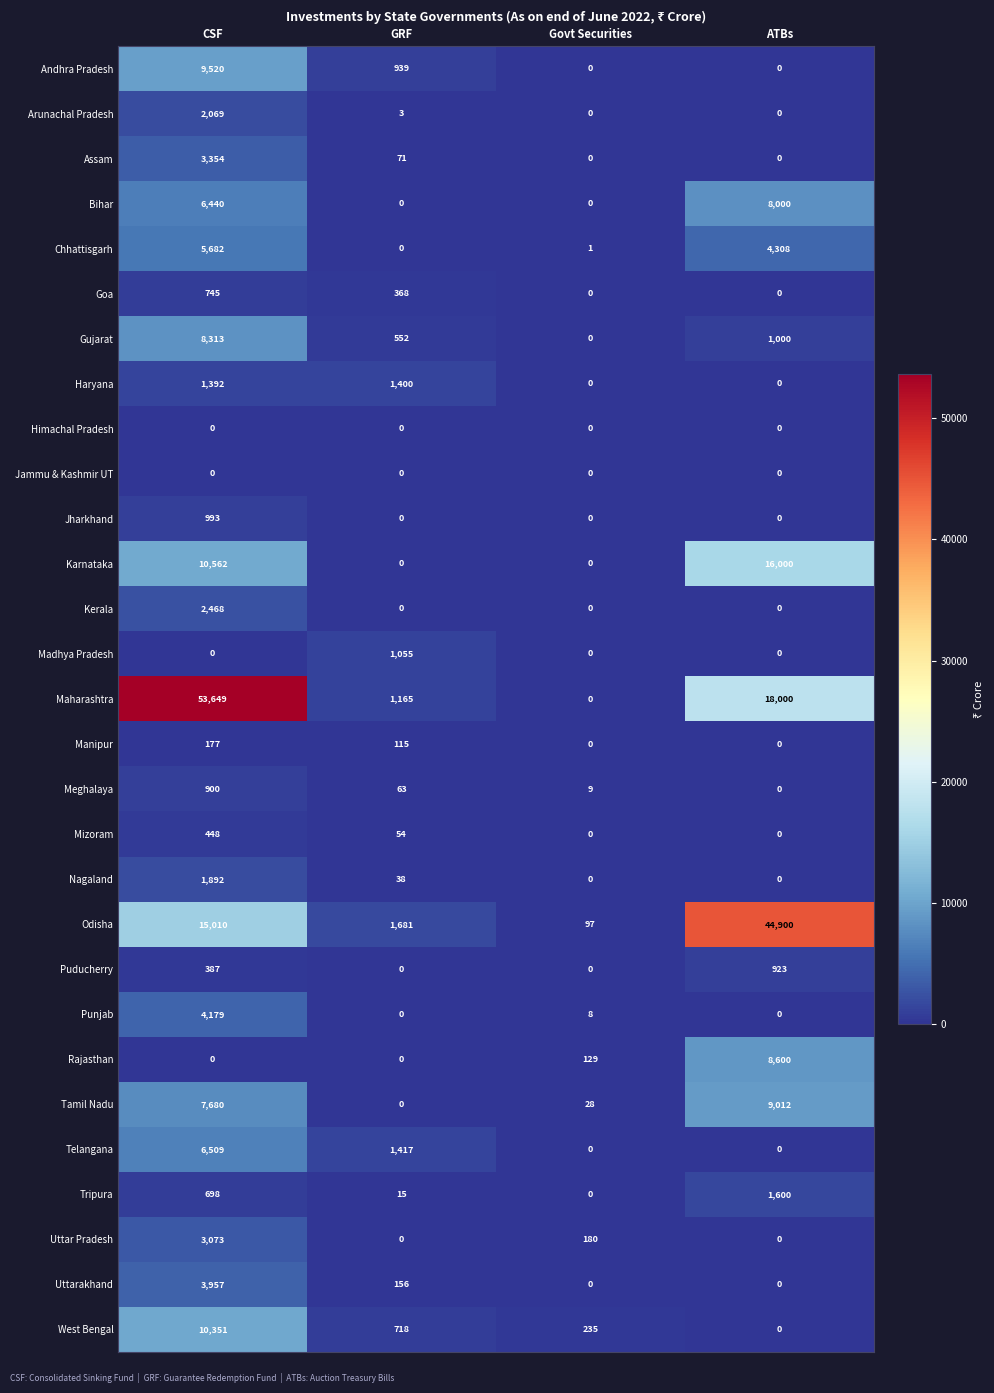

How many series are shown in this chart?

29